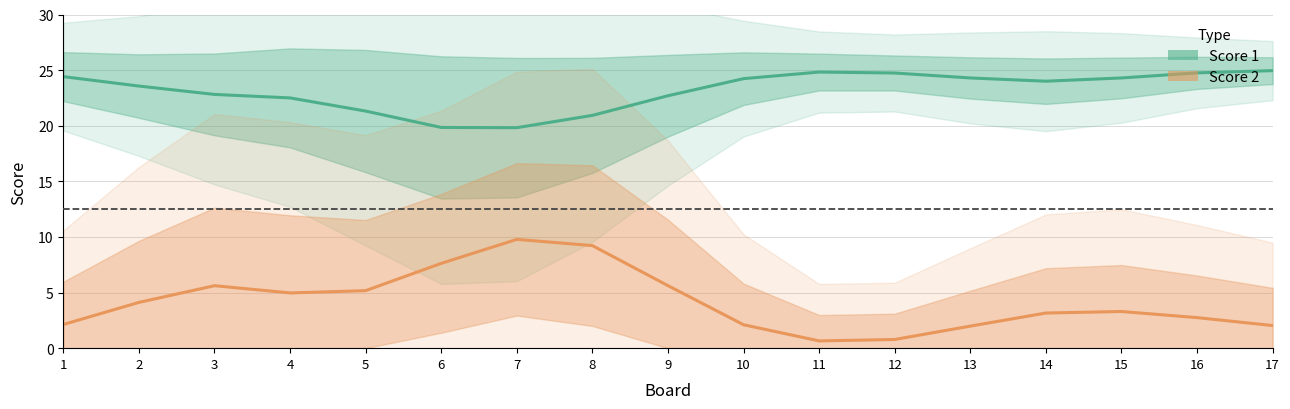

Is it true that Score 1 equals 3 at 6?

False